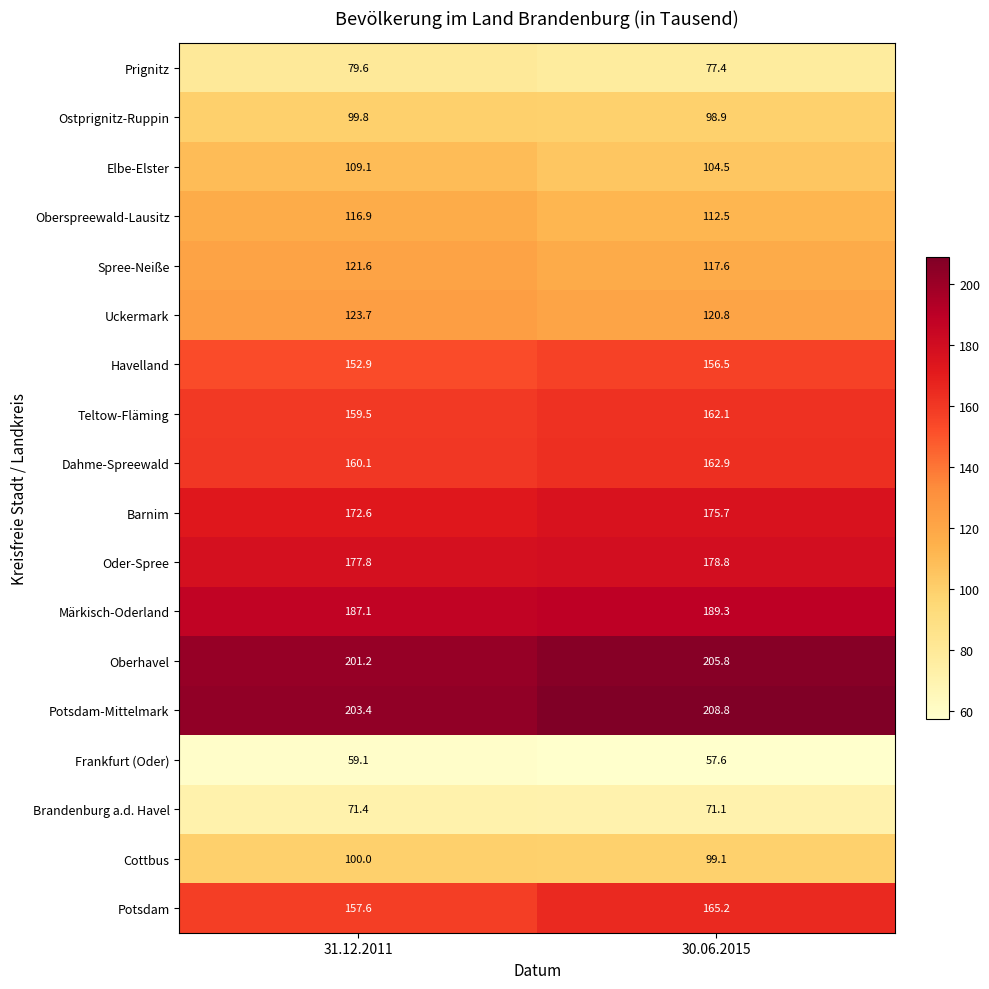

What is the highest value of the Oberhavel series?

205.8